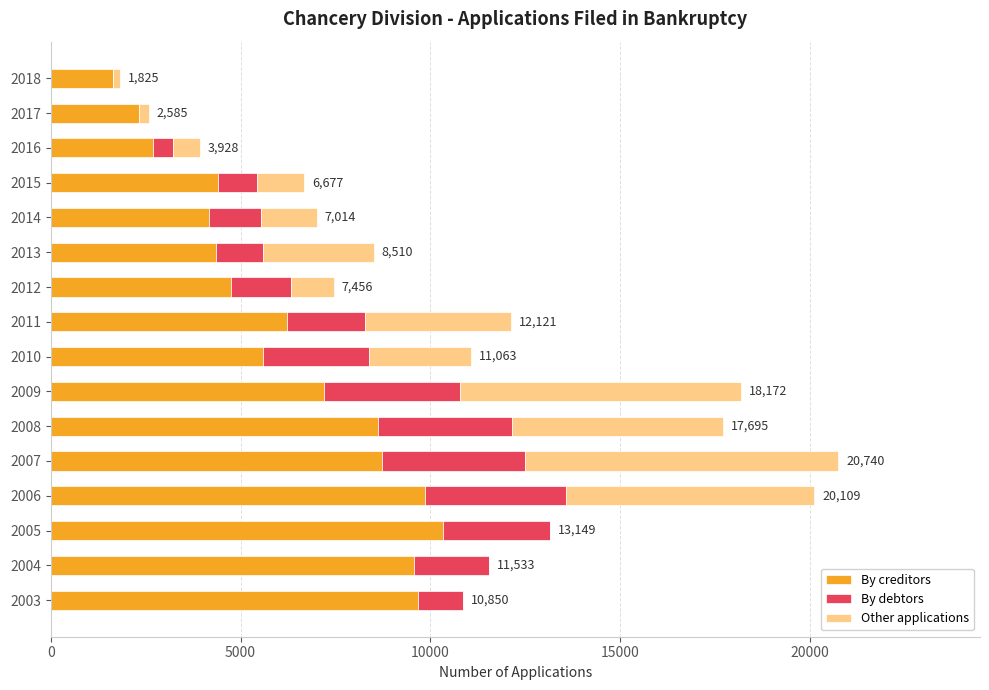

What are all the series names shown in the legend?

By creditors, By debtors, Other applications